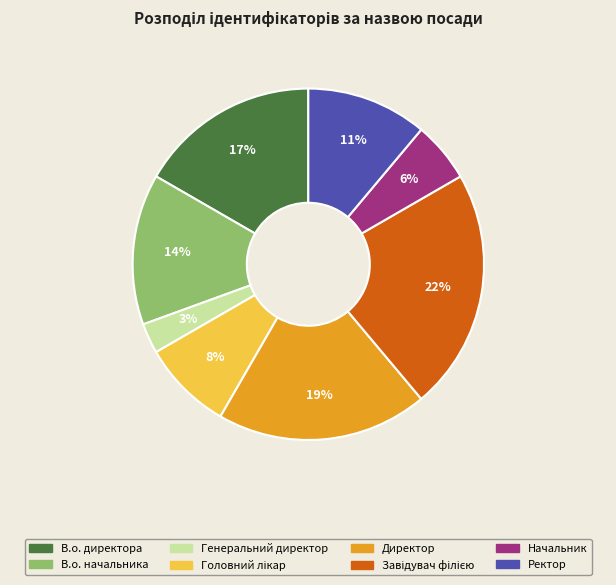

To the nearest percent, what is the average slice percentage?

12%